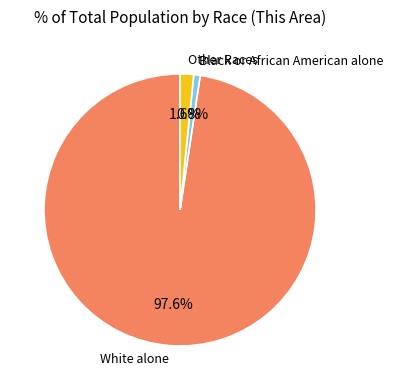

Does any single category account for the majority?

Yes